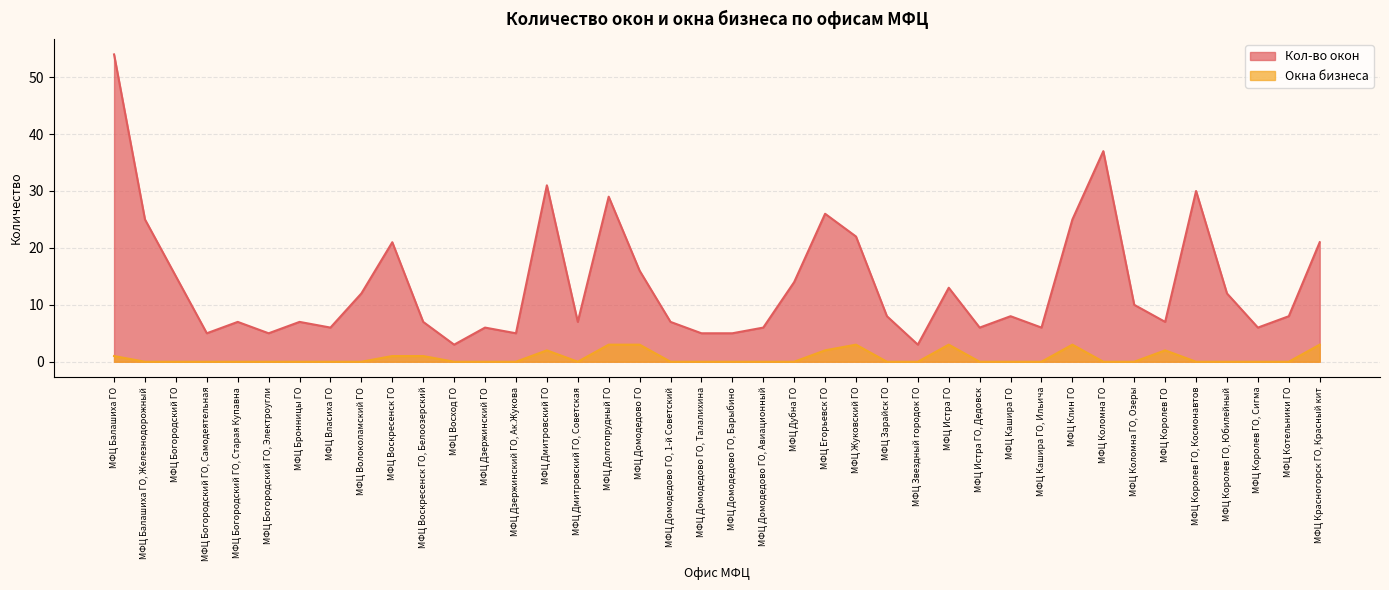

What is the total value across all series at МФЦ Клин ГО?

28